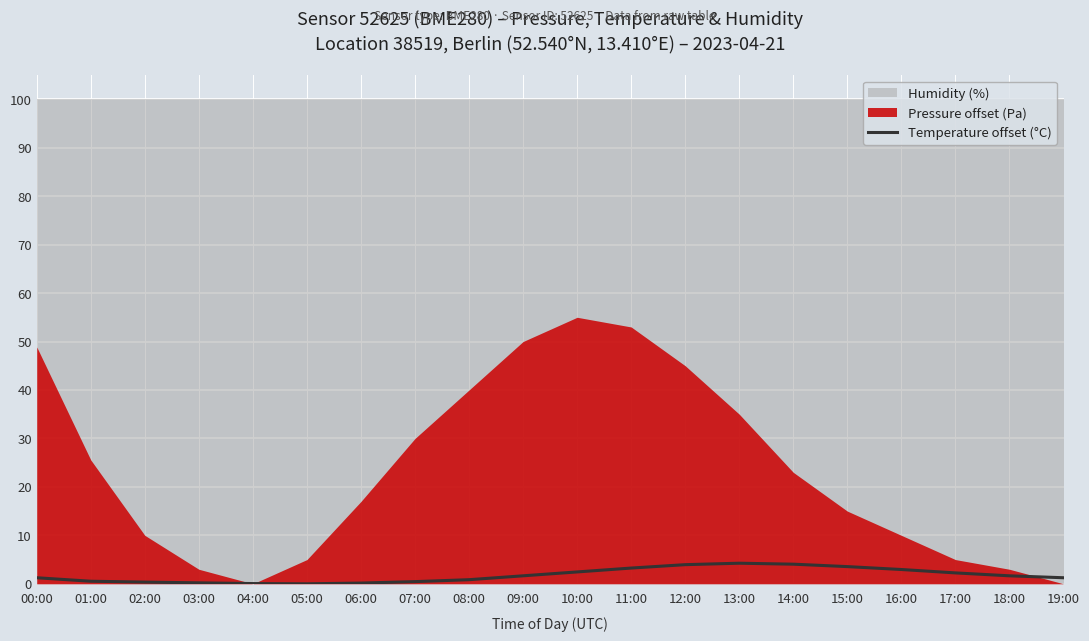

The Temperature offset (°C) series shows 4.2 at 13:00. True or false?

True